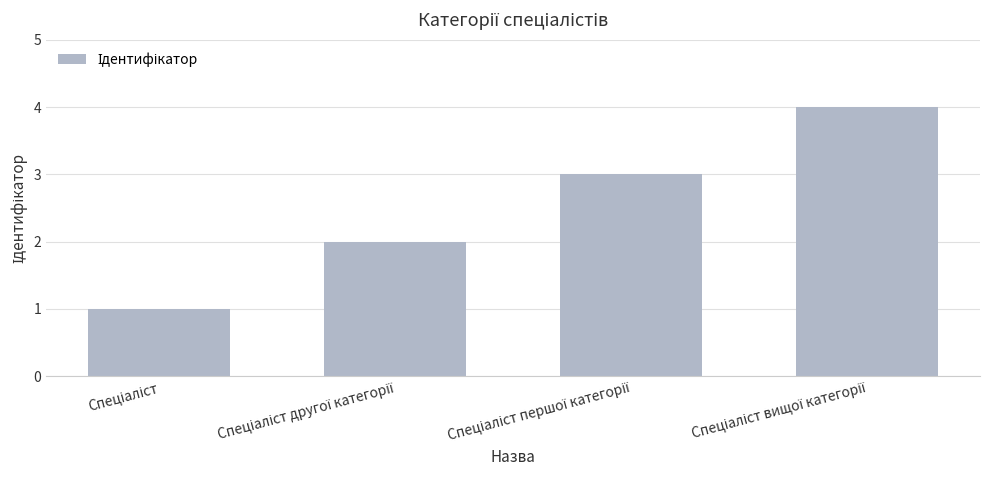

What is the difference between the maximum and minimum values?

3